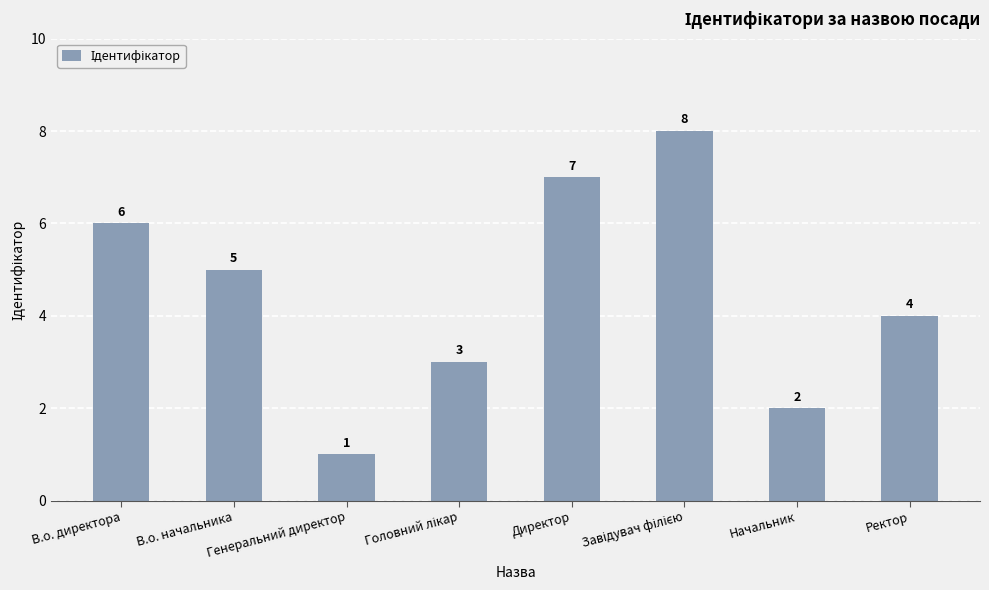

Which has a higher value, Директор or В.о. начальника?

Директор